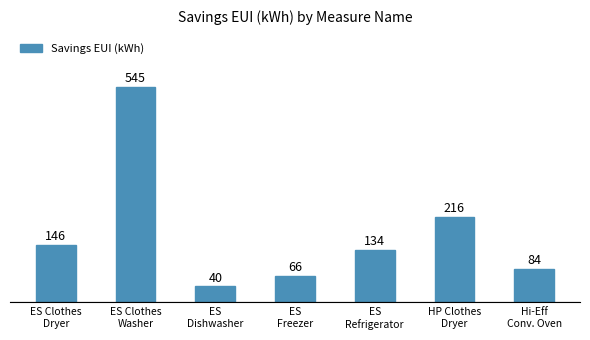

What position from the left is ES
Refrigerator?

5